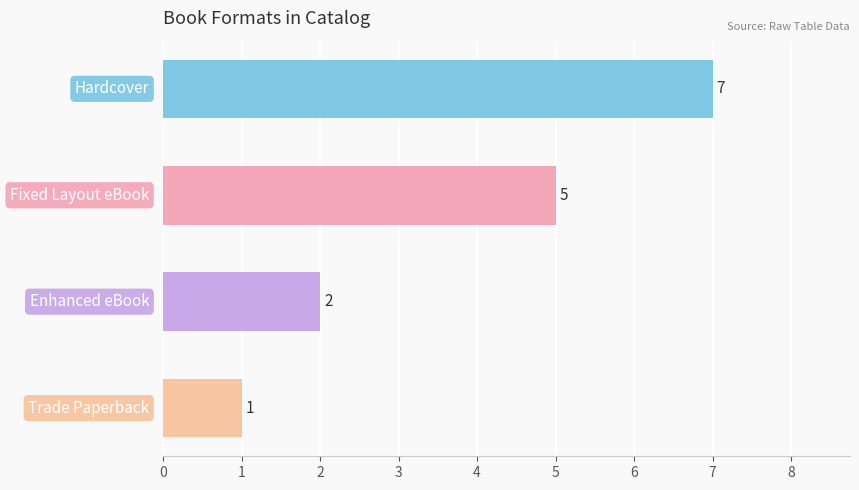

Reading bottom to top, transcribe all the data shown in this chart.

1	2	5	7